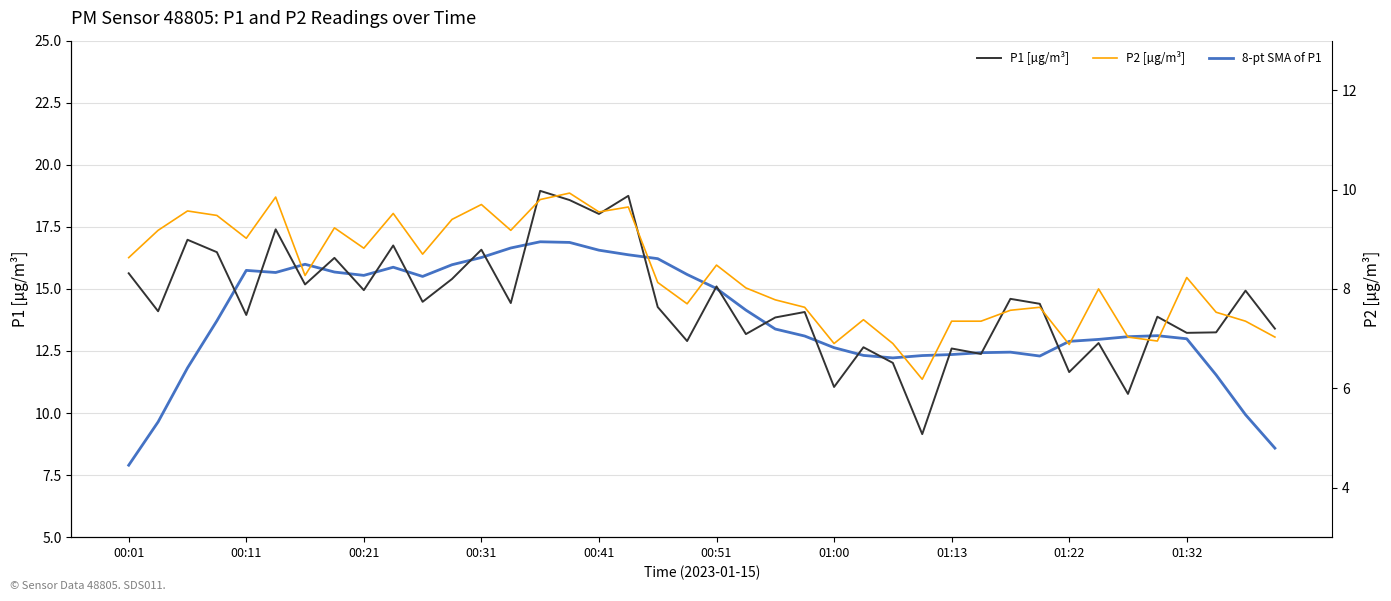

Reading left to right, extract all data points from this chart.

P1 [µg/m³]: 15.6	14.1	17.0	16.5	13.9	17.4	15.2	16.2	14.9	16.8	14.5	15.4	16.6	14.4	18.9	18.6	18.0	18.8	14.3	12.9	15.1	13.2	13.8	14.1	11.1	12.7	12.0	9.2	12.6	12.4	14.6	14.4	11.7	12.8	10.8	13.9	13.2	13.2	14.9	13.4
8-pt SMA of P1: 7.9	9.6	11.8	13.7	15.7	15.7	16.0	15.7	15.5	15.9	15.5	16.0	16.3	16.6	16.9	16.9	16.6	16.4	16.2	15.6	15.0	14.1	13.4	13.1	12.6	12.3	12.2	12.3	12.4	12.4	12.5	12.3	12.9	13.0	13.1	13.1	13.0	11.5	9.9	8.6
P2 [µg/m³]: 8.6	9.2	9.6	9.5	9.0	9.8	8.3	9.2	8.8	9.5	8.7	9.4	9.7	9.2	9.8	9.9	9.6	9.7	8.1	7.7	8.5	8.0	7.8	7.6	6.9	7.4	6.9	6.2	7.3	7.3	7.6	7.6	6.9	8.0	7.0	7.0	8.2	7.5	7.3	7.0